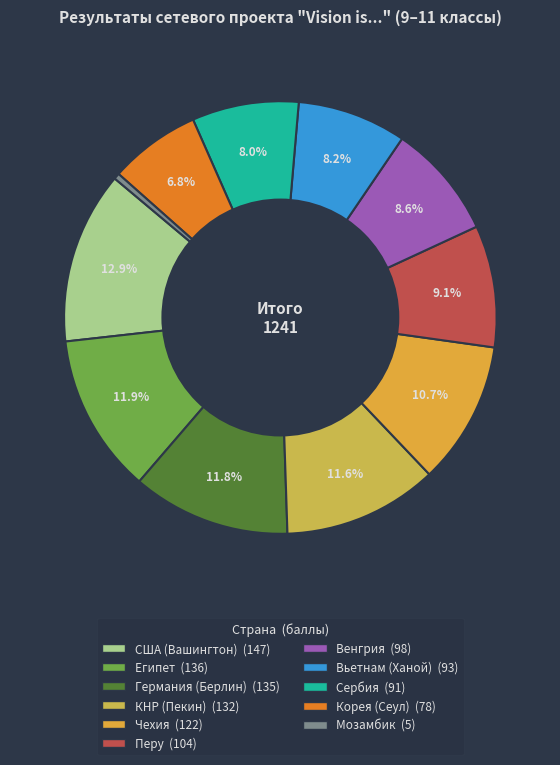

To the nearest percent, what is the average slice percentage?

9%